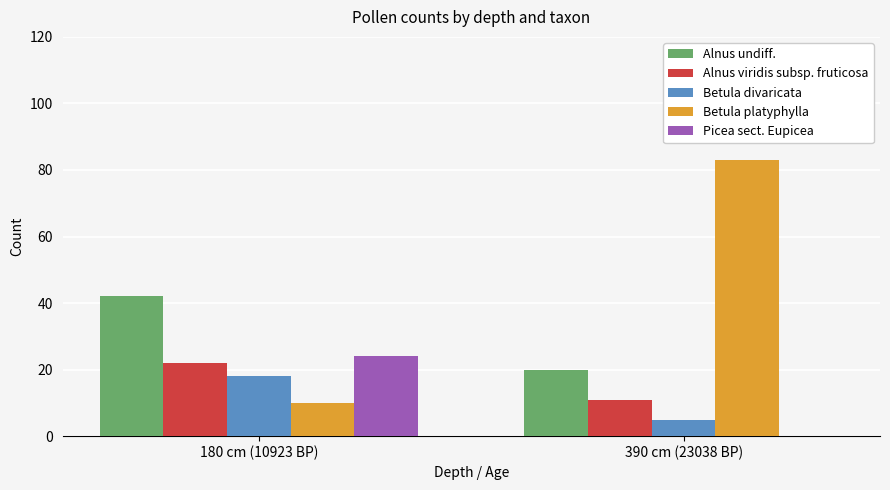

Is it true that Betula divaricata equals 5 at 390 cm (23038 BP)?

True